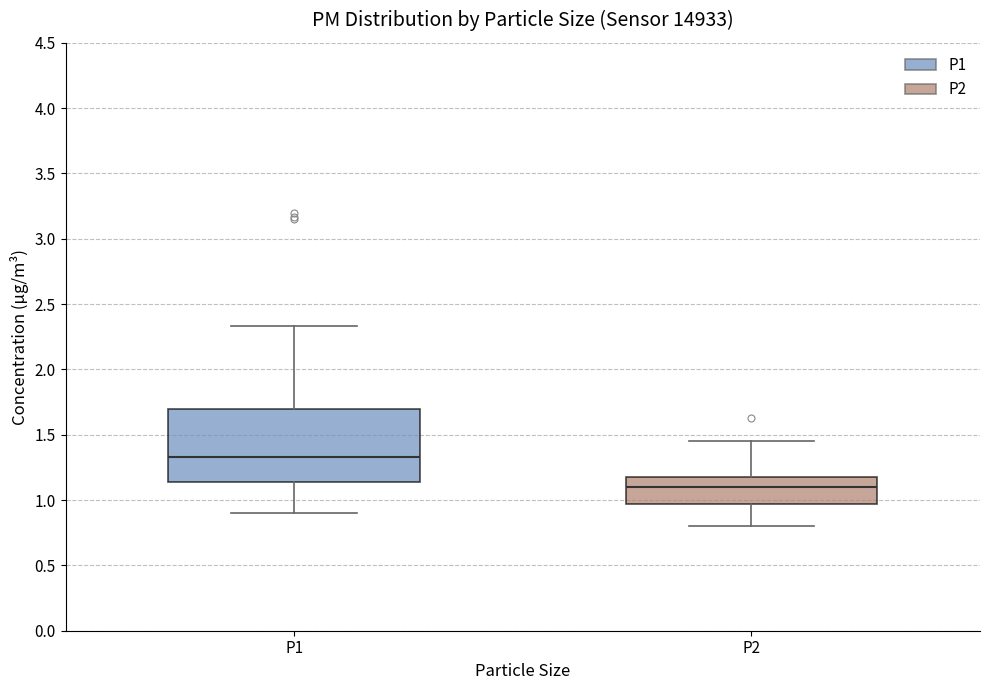

Reading left to right, read every box against the y-axis: the position of its median line, the range the box covers, and the ends of its whiskers. The values are not printed on the chart, so give them approximately, as read against the axis.

P1: median 1.35, box 1.15 to 1.70, whiskers 0.90 to 2.35
P2: median 1.10, box 0.95 to 1.20, whiskers 0.80 to 1.45